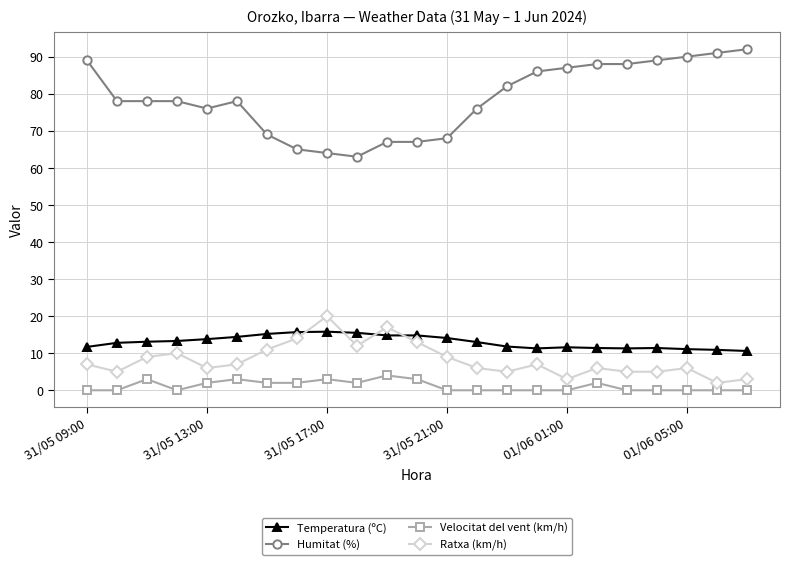

How many distinct data groups are displayed?

4